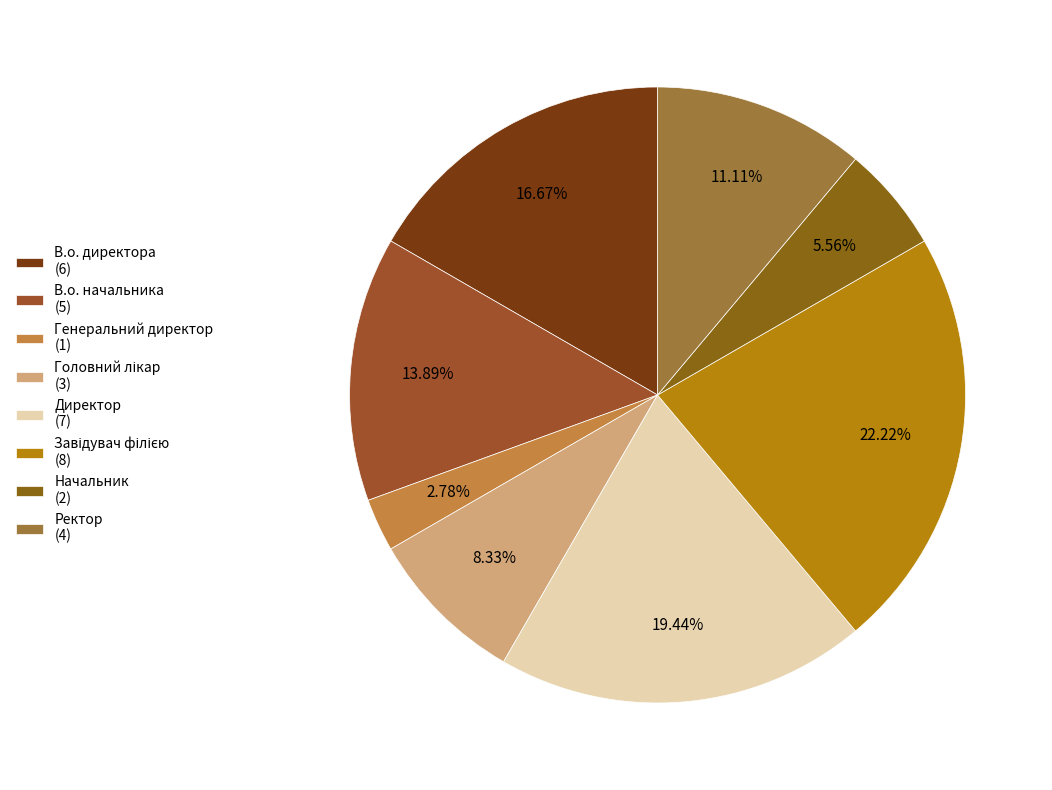

Count the number of slices in the pie.

8